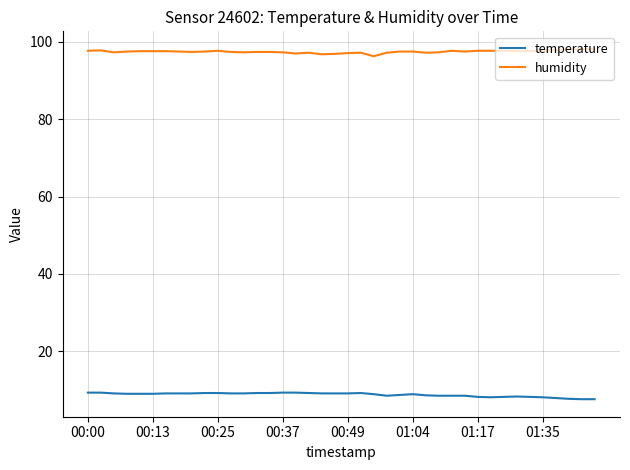

What is the average value of the humidity series?

97.5